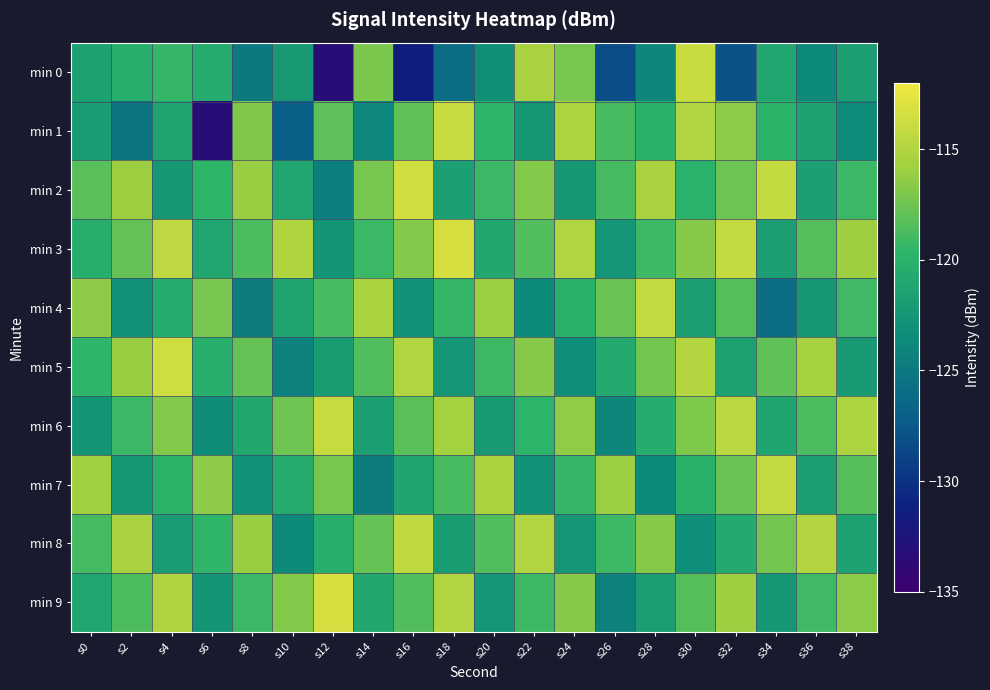

Rank the series by their maximum value, from highest to lowest.

min 3, min 9, min 2, min 5, min 1, min 0, min 6, min 4, min 7, min 8